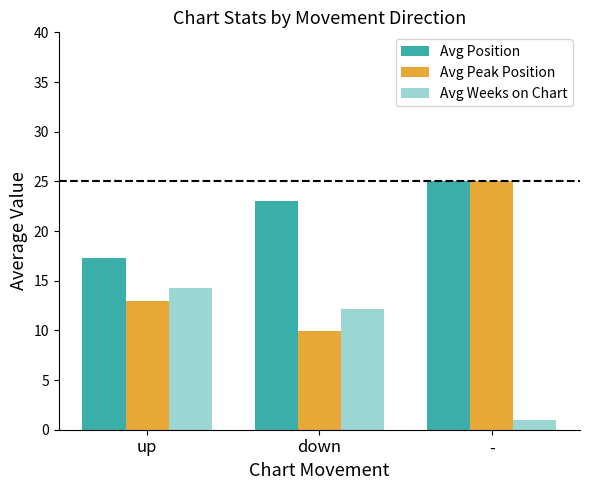

What is the difference between the Avg Position values at up and -?

7.7